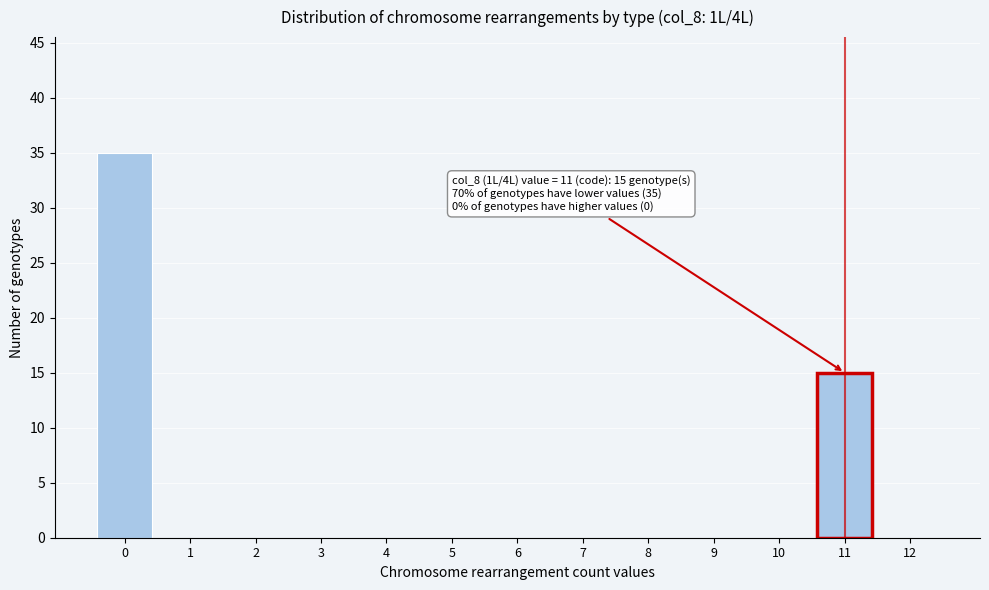

Reading left to right, transcribe all the data shown in this chart.

0=35	1=0	2=0	3=0	4=0	5=0	6=0	7=0	8=0	9=0	10=0	11=15	12=0